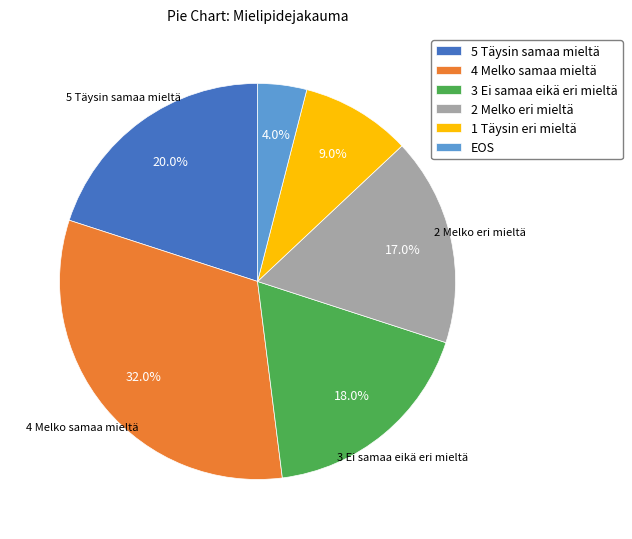

What percentage is the 1 Täysin eri mieltä slice, to the nearest percent?

9%